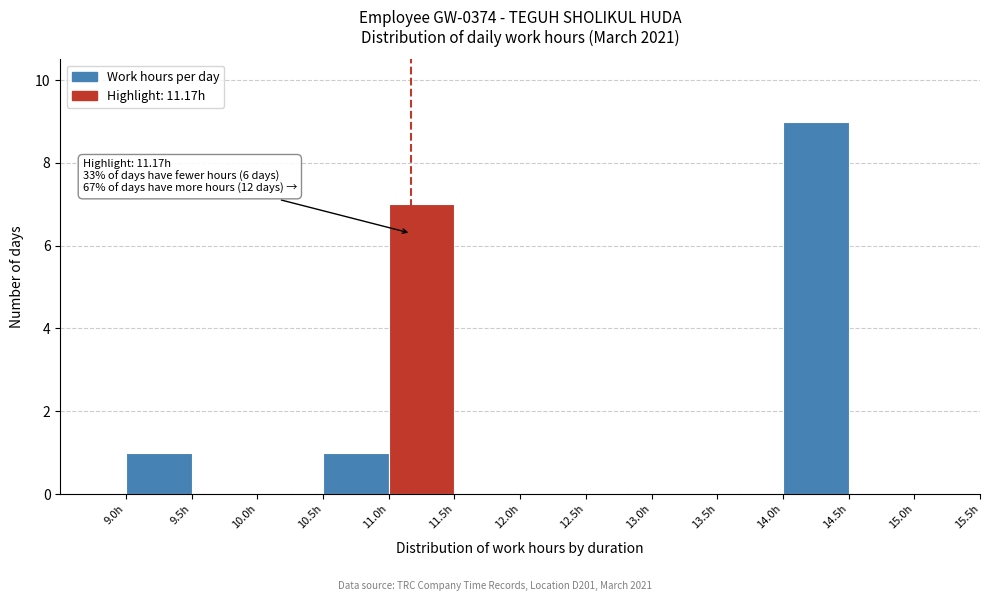

Over which range of the x-axis is the bar tallest?

14.0 to 14.5